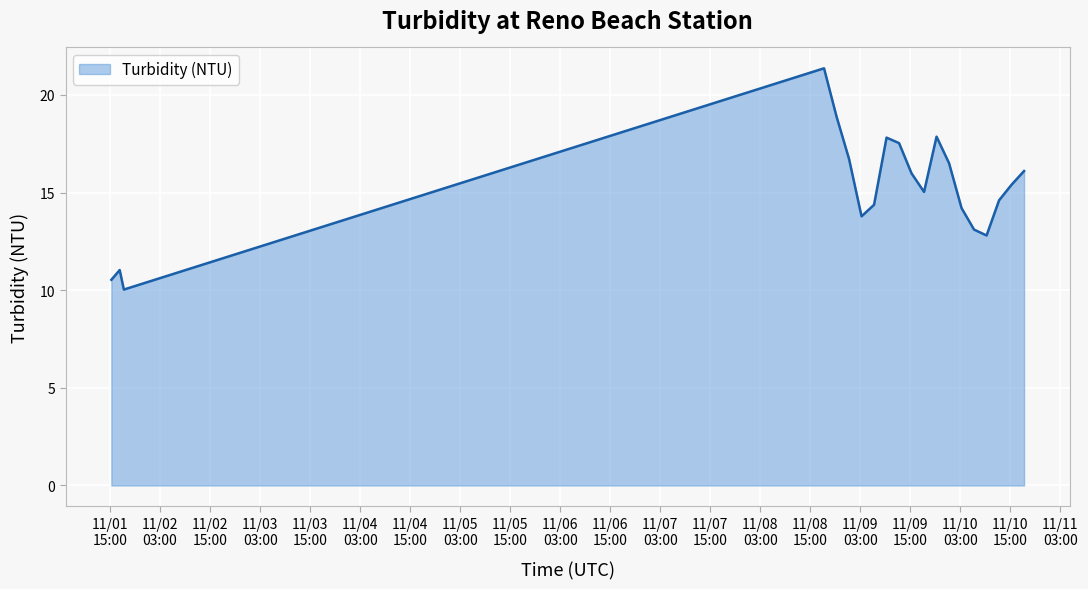

What is the average value?

15.2